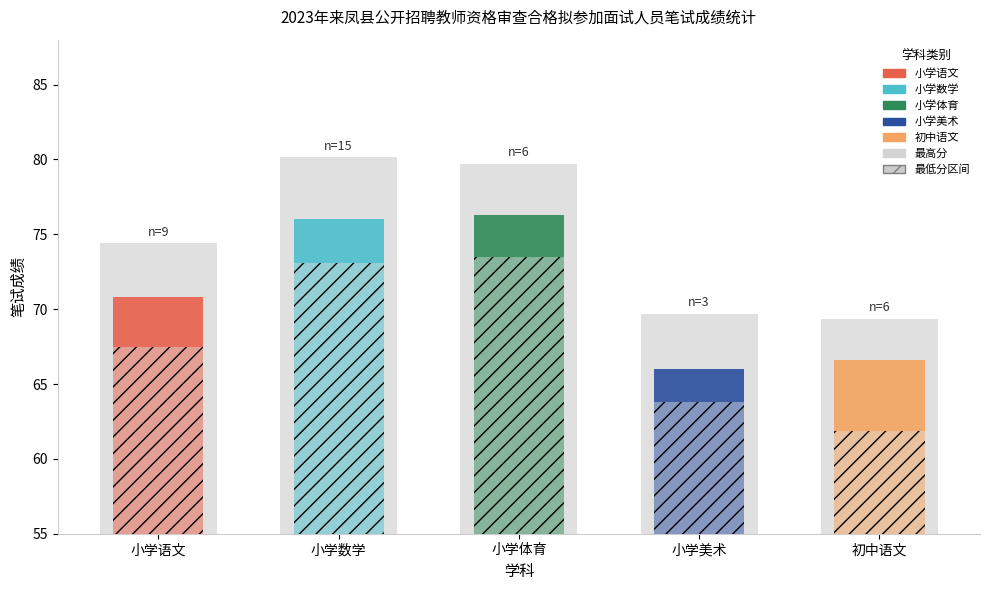

What is the ratio of the value at 初中语文 to the value at 小学美术?

1.0